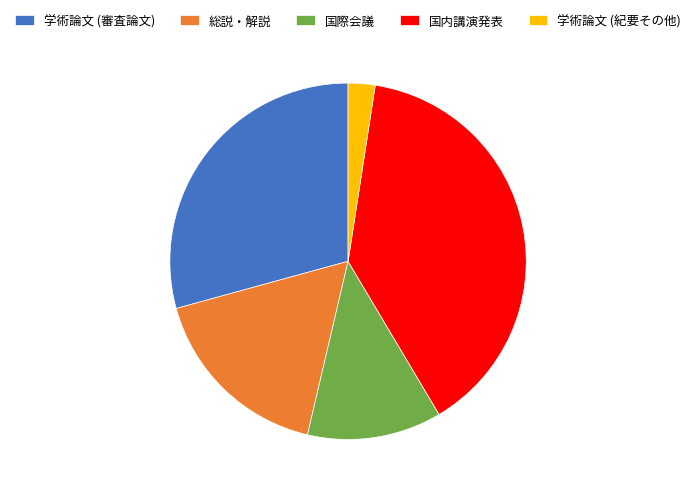

Between 国内講演発表 and 総説・解説, which is larger?

国内講演発表